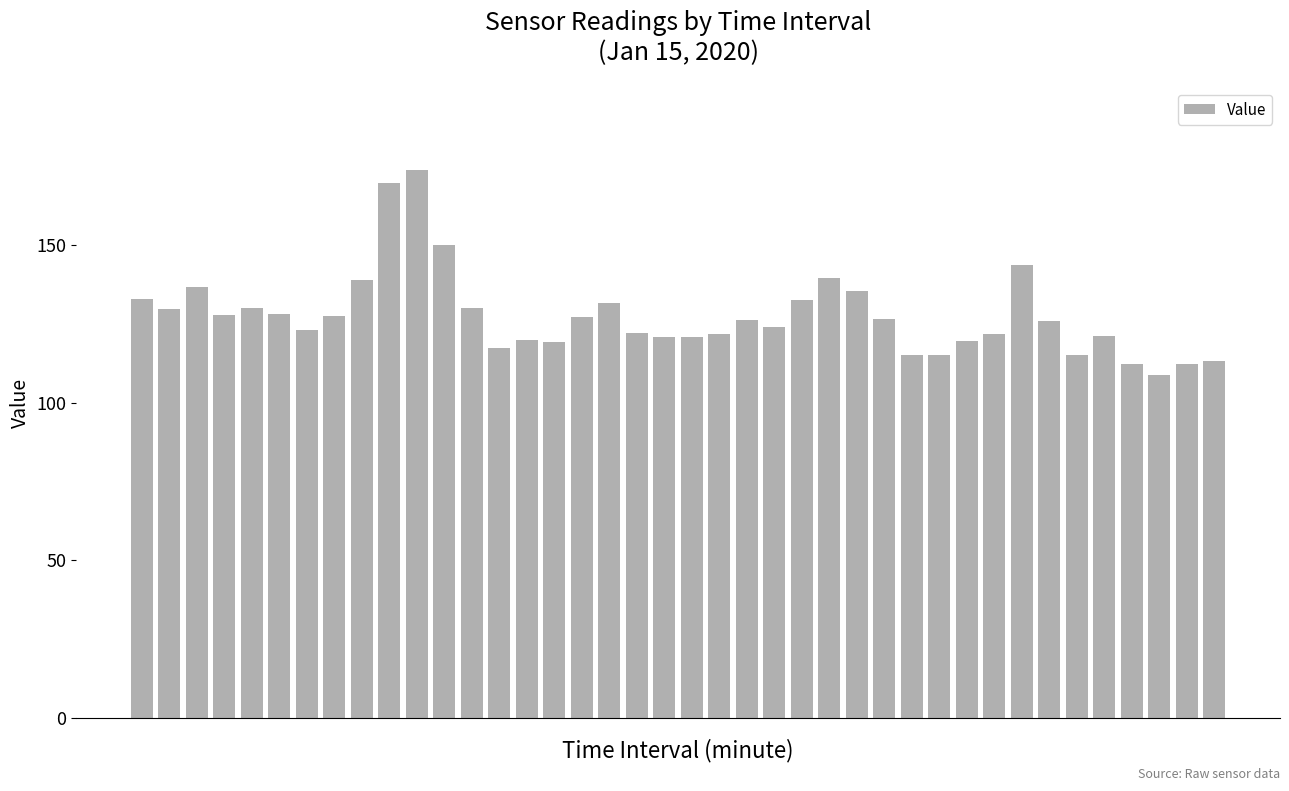

What is the difference between the maximum and second lowest values?

61.6